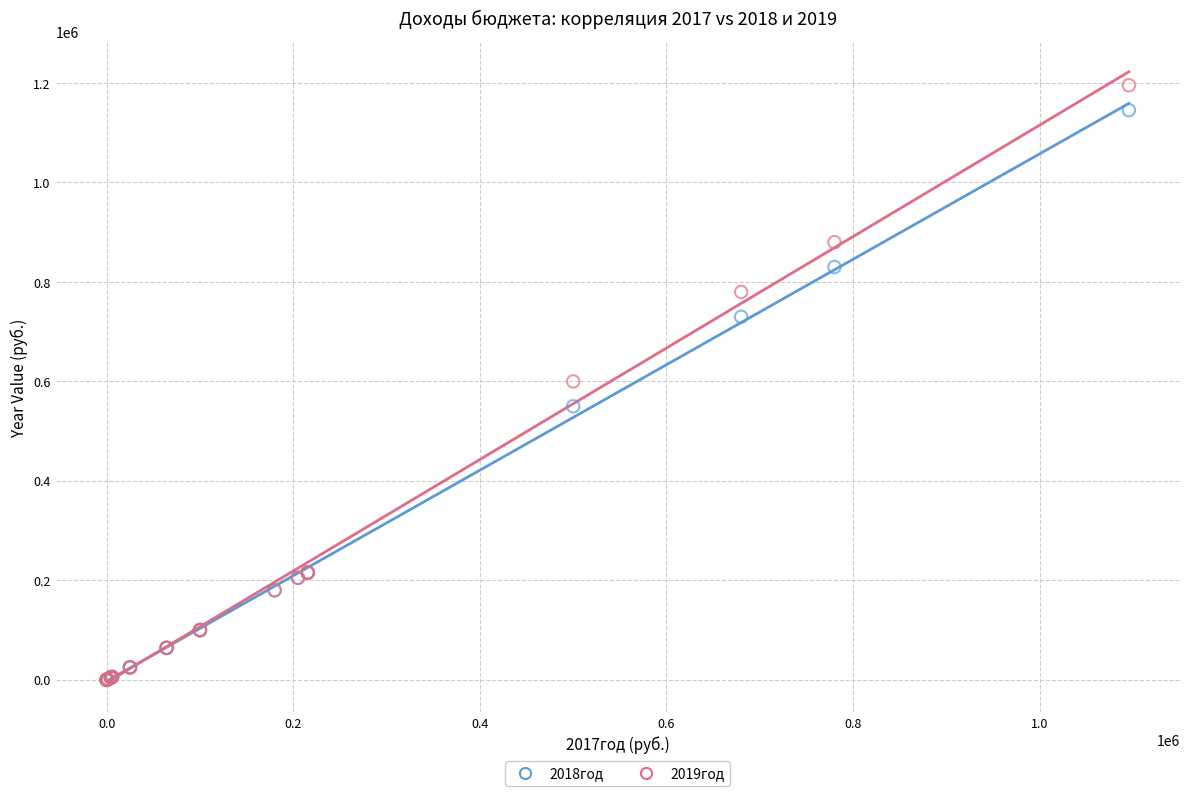

What are all the series names shown in the legend?

2018год, 2019год